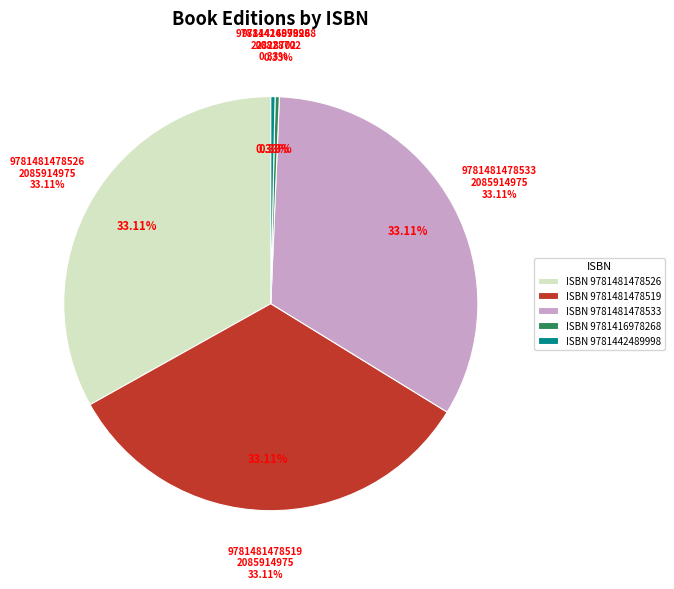

What is the largest slice in the pie chart?

9781481478526